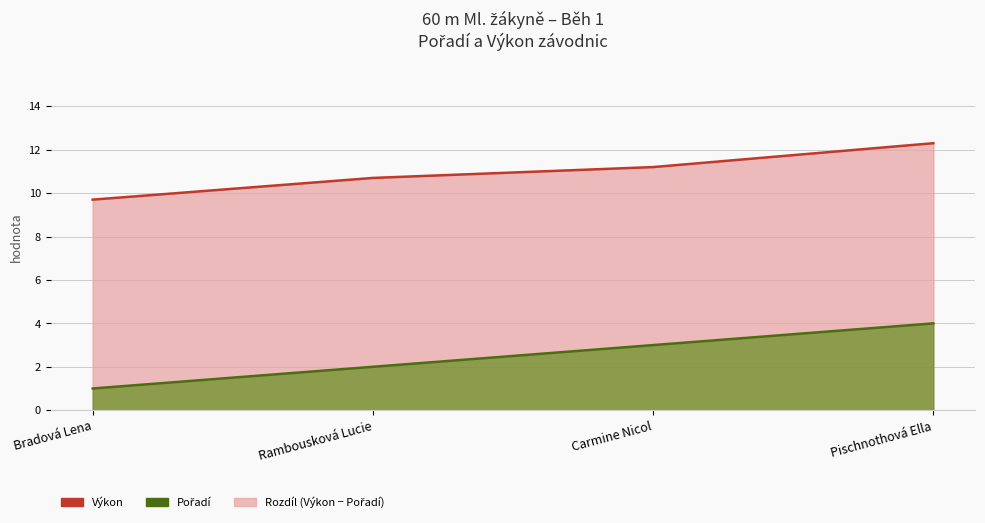

What is the approximate value of Pořadí at Carmine Nicol?

3.0